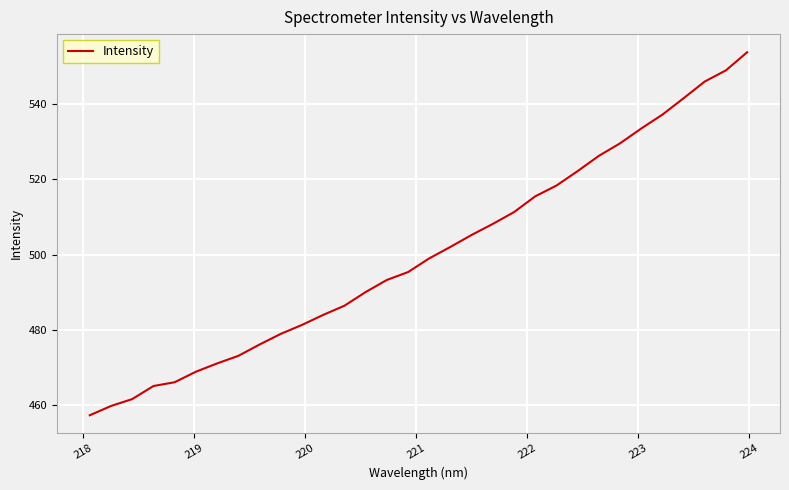

Is this an area chart (filled region under the line)?

No